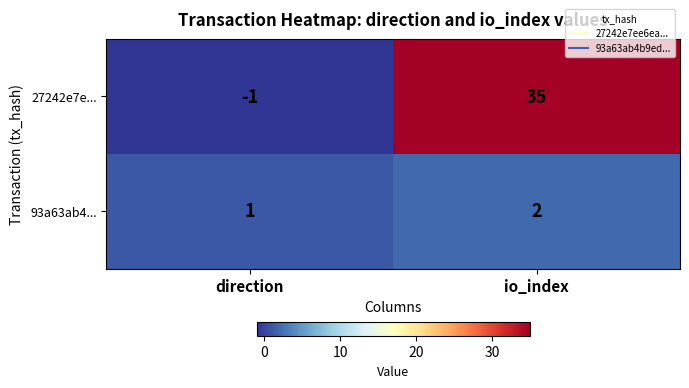

Which series has the widest spread of values?

27242e7e...